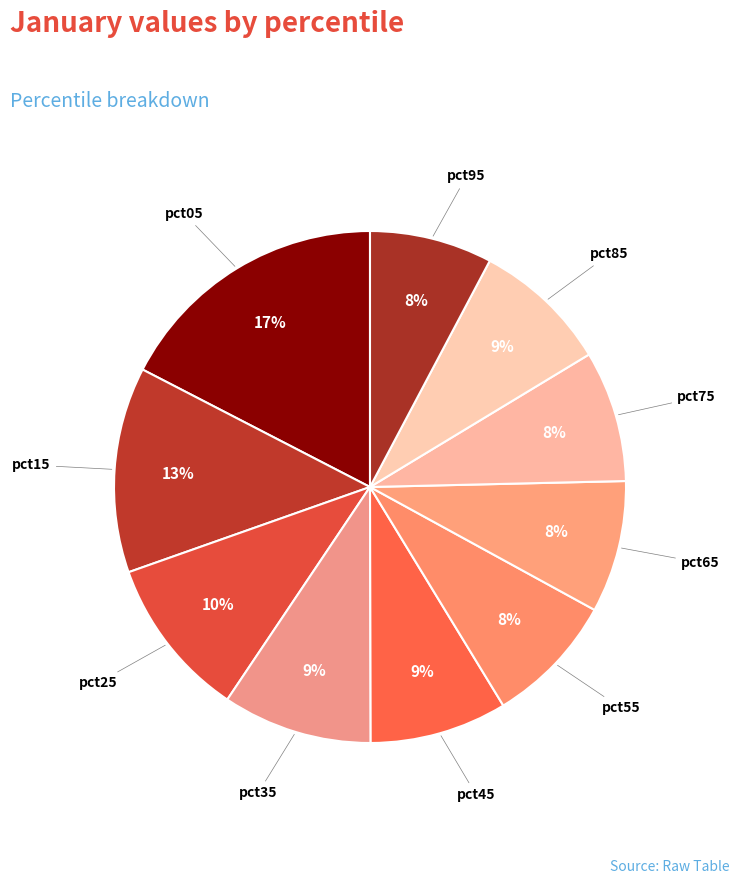

Count the number of slices in the pie.

10